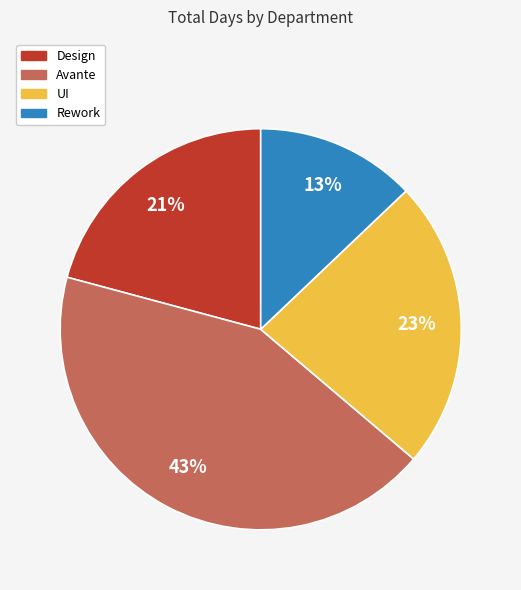

Does UI represent more than half of the total?

No